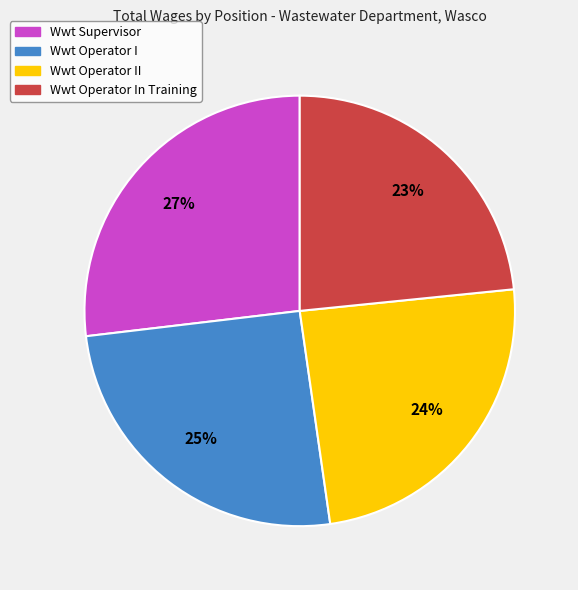

To the nearest percent, what is the average slice percentage?

25%